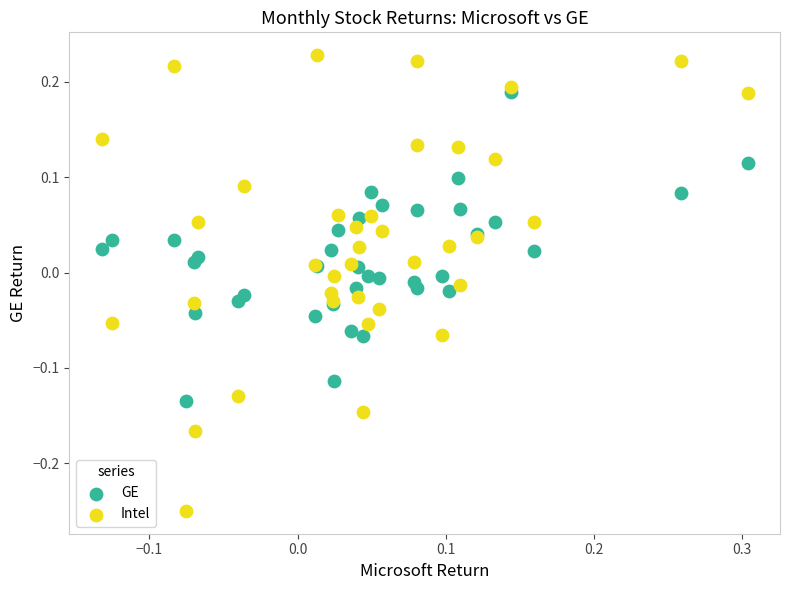

Which series contains the lowest Y value?

Intel